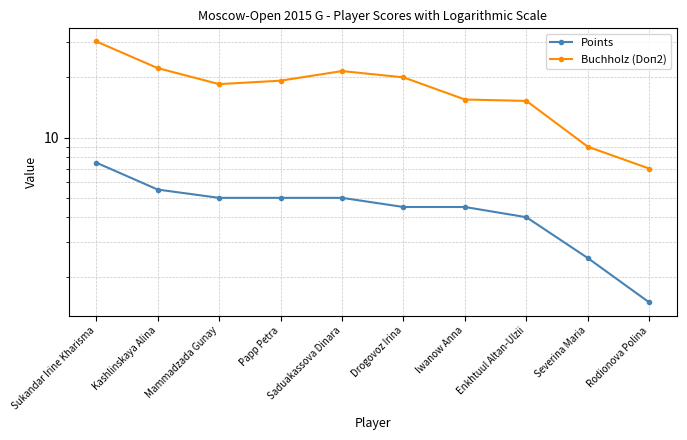

In Buchholz (Doп2), how many points are lower than both neighbors (excluding endpoints)?

1